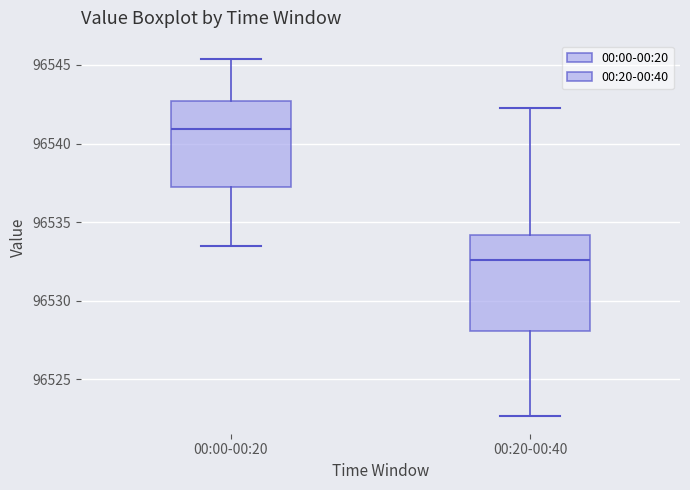

Reading left to right, read every box against the y-axis: the position of its median line, the range the box covers, and the ends of its whiskers. The values are not printed on the chart, so give them approximately, as read against the axis.

00:00-00:20: median 96541.0, box 96537.0 to 96542.5, whiskers 96533.5 to 96545.5
00:20-00:40: median 96532.5, box 96528.0 to 96534.0, whiskers 96522.5 to 96542.5